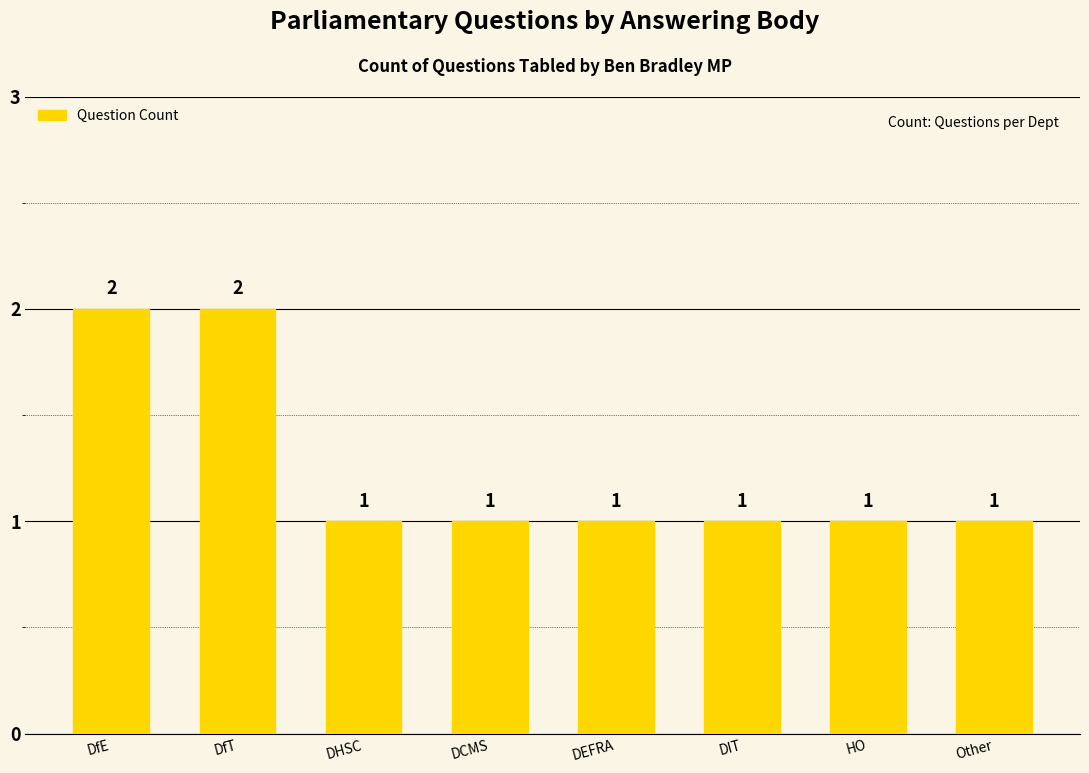

Approximately how many times larger is the value at DEFRA compared to DCMS?

1.0